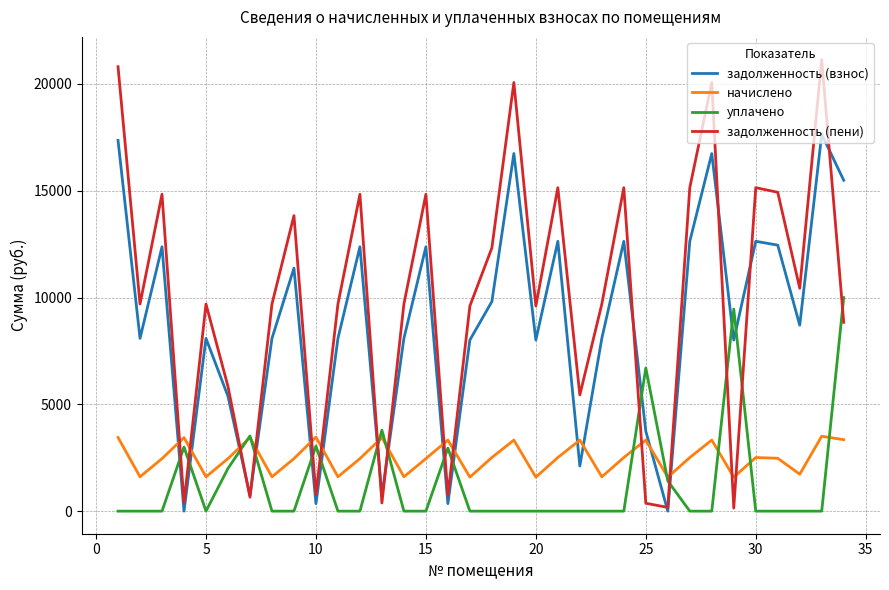

After their last crossing, which series has the higher values: начислено or задолженность (взнос)?

задолженность (взнос)